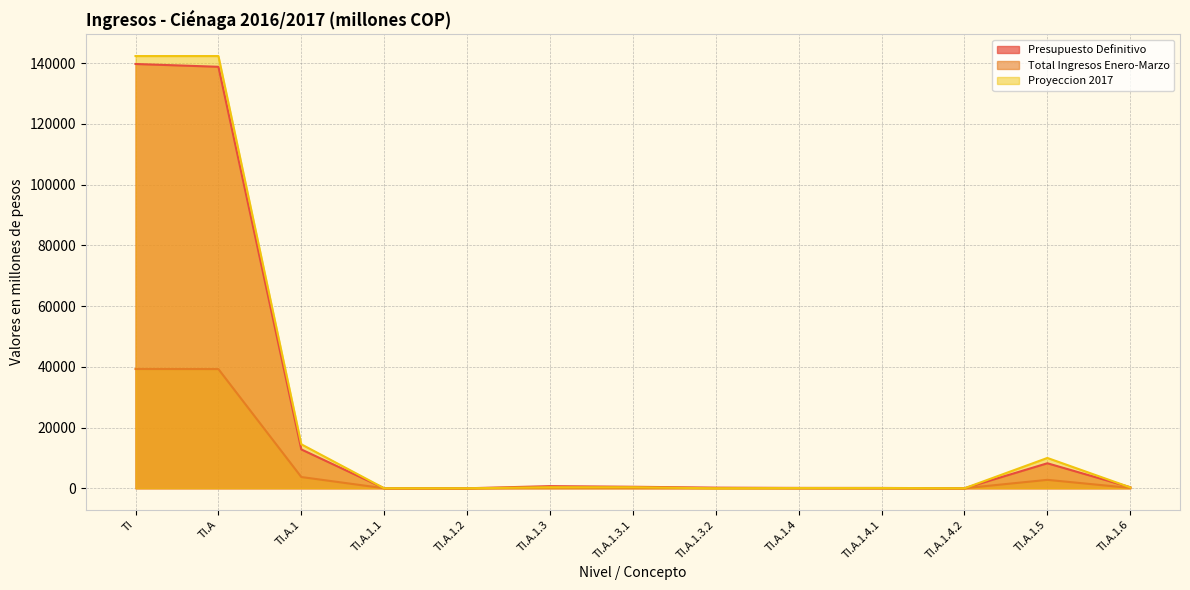

Where is the first local maximum for Total Ingresos Enero-Marzo?

TI.A.1.3